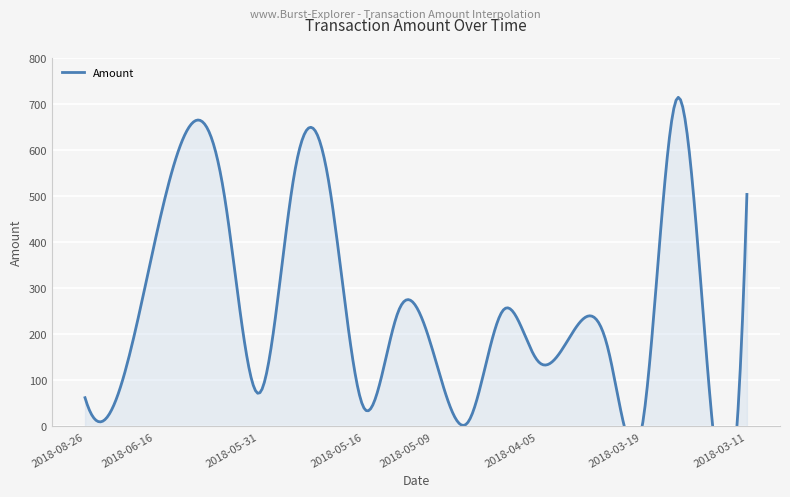

Rank the categories by Amount value from lowest to highest.

2018-03-19, 2018-04-28, 2018-03-12, 2018-05-16, 2018-08-26, 2018-05-31, 2018-06-17, 2018-04-05, 2018-05-09, 2018-03-27, 2018-04-04, 2018-05-13, 2018-04-27, 2018-06-16, 2018-06-01, 2018-03-11, 2018-05-18, 2018-05-20, 2018-06-11, 2018-03-18